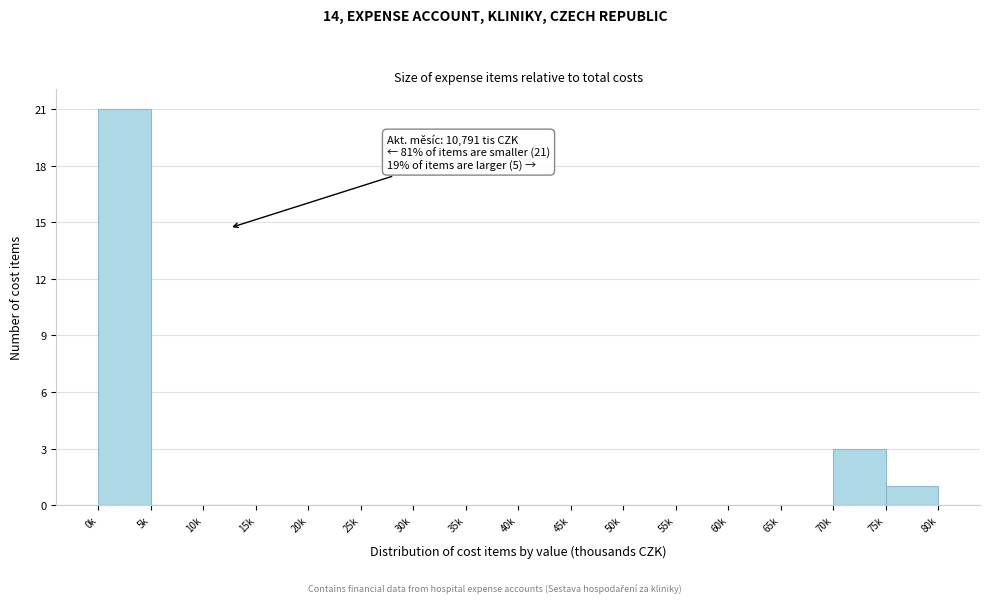

Reading left to right, what are all the values shown in this chart?

0k=21	5k=0	10k=0	15k=0	20k=0	25k=0	30k=0	35k=0	40k=0	45k=0	50k=0	55k=0	60k=0	65k=0	70k=3	75k=1